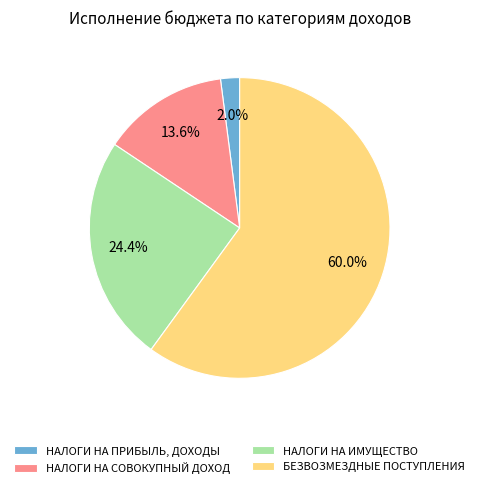

What percentage do НАЛОГИ НА ПРИБЫЛЬ, ДОХОДЫ and НАЛОГИ НА ИМУЩЕСТВО together represent?

26.4%